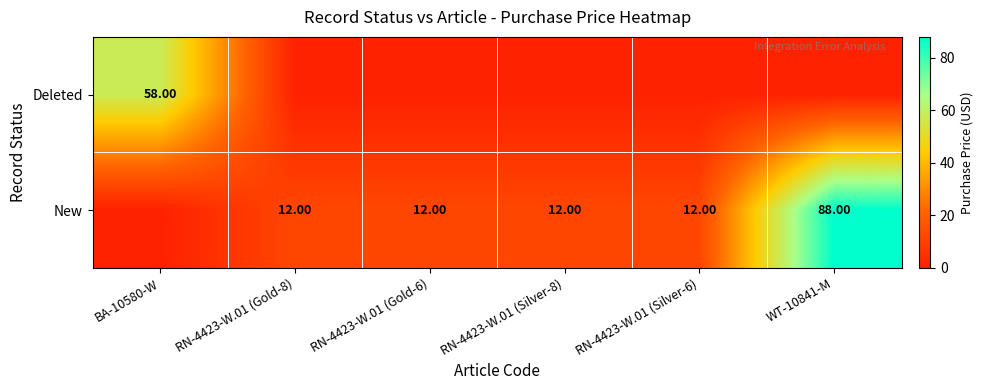

At which label does New first exceed 12?

WT-10841-M